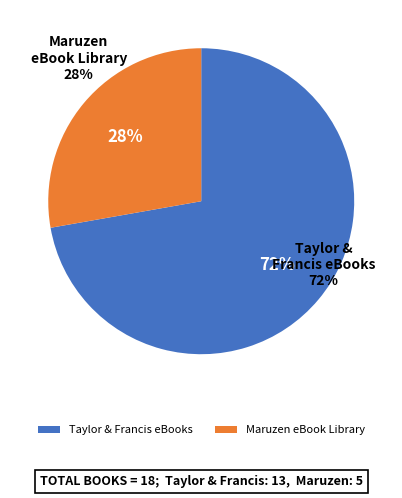

Which slice represents more than half of the pie?

Taylor & Francis eBooks